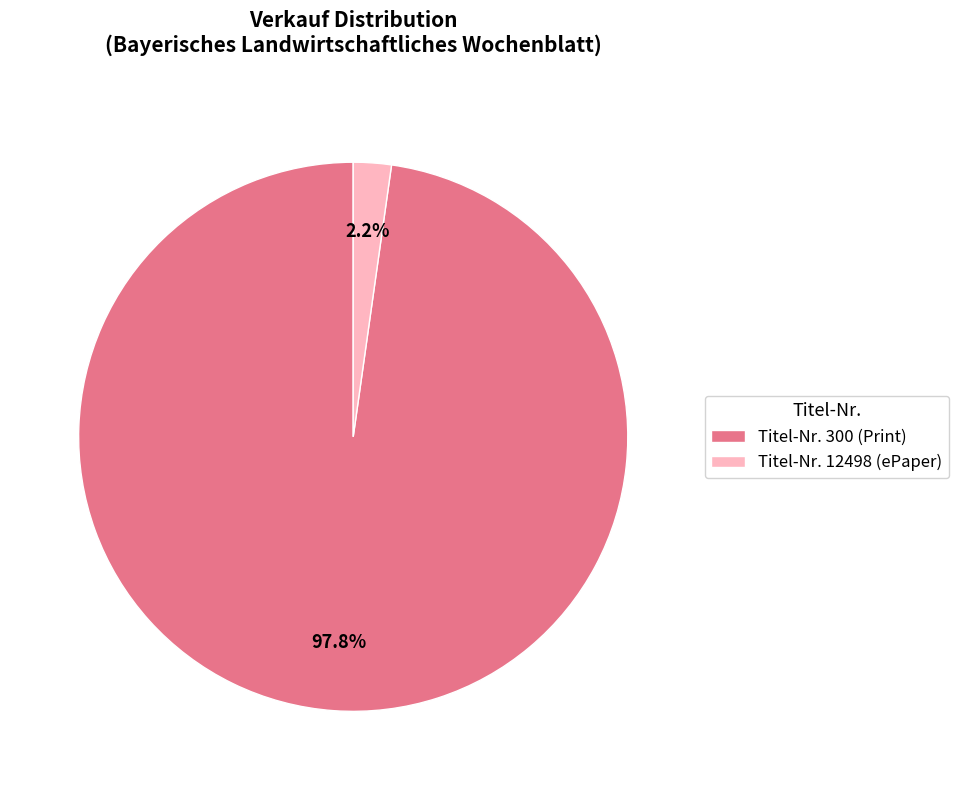

Rank the categories by value from highest to lowest.

Titel-Nr. 300 (Print), Titel-Nr. 12498 (ePaper)